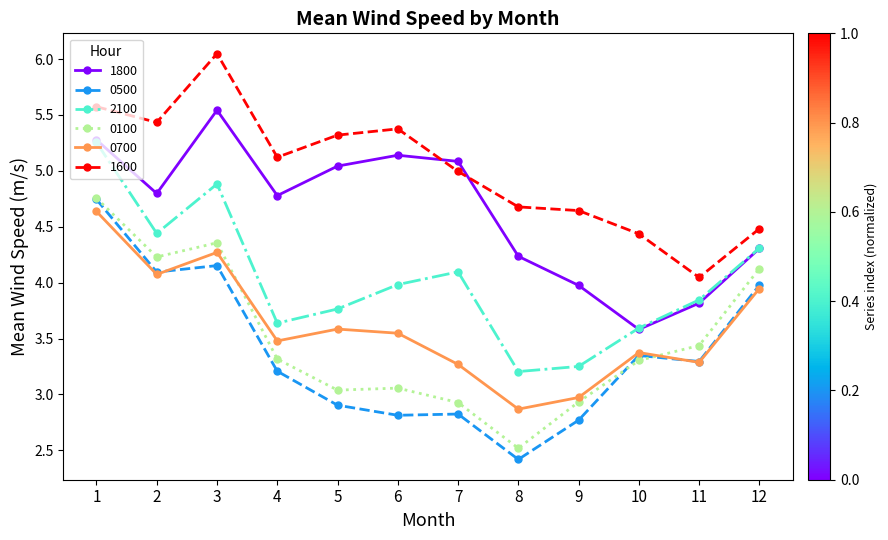

Count the number of categories in the chart.

12